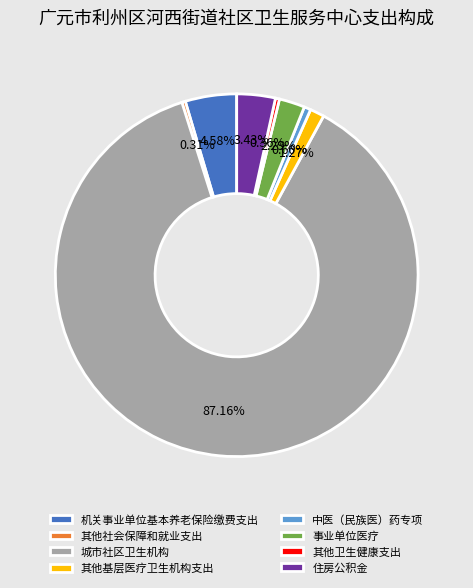

To the nearest percent, what is the combined percentage of 城市社区卫生机构 and 中医（民族医）药专项?

88%